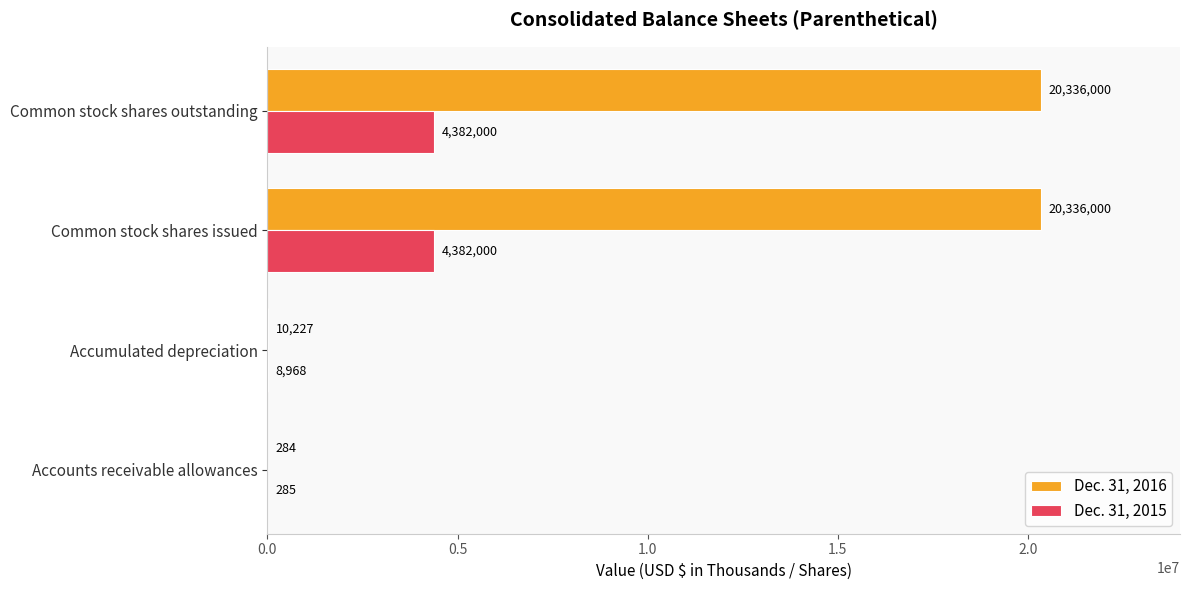

Is it true that Dec. 31, 2015 equals 8968 at Accumulated depreciation?

True